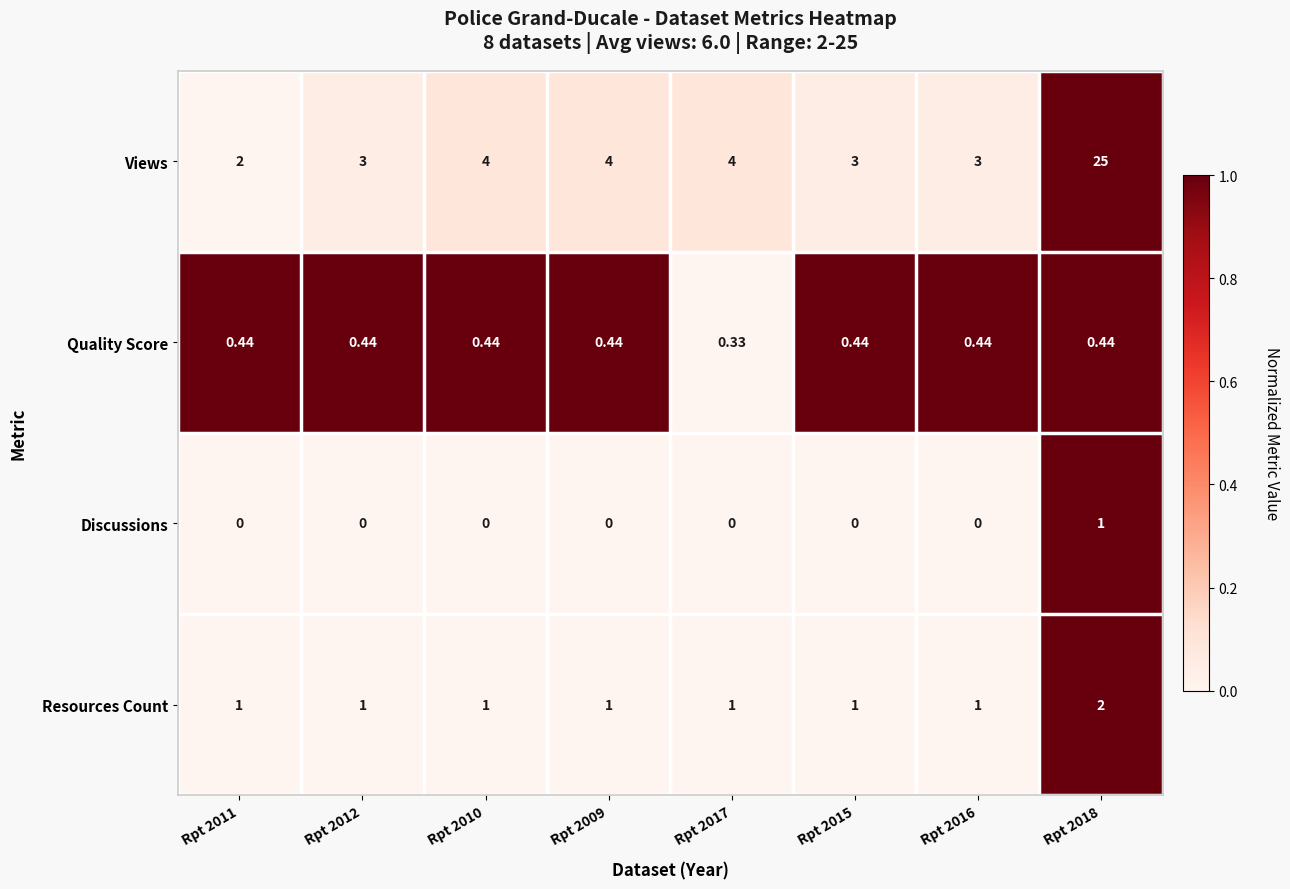

Is the value of Resources Count at Rpt 2017 greater than the value of Quality Score at Rpt 2015?

Yes